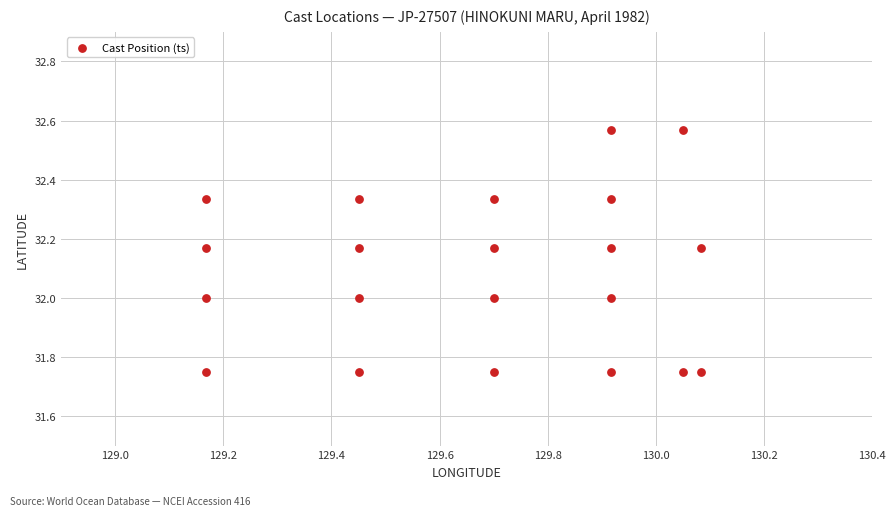

What is the range of X values (max minus min)?

0.9